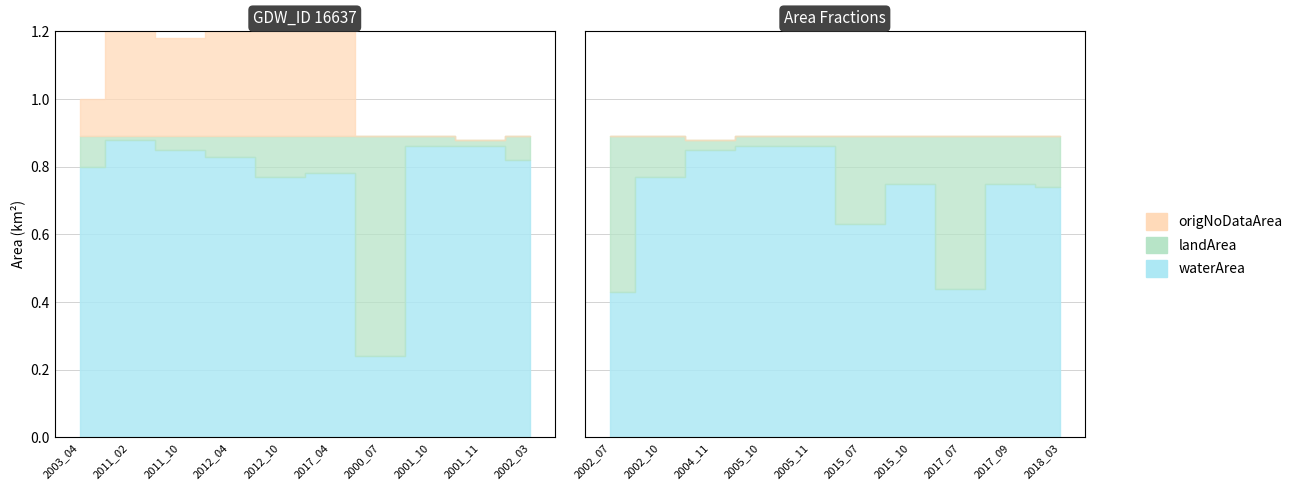

How many lines are shown in the chart?

3